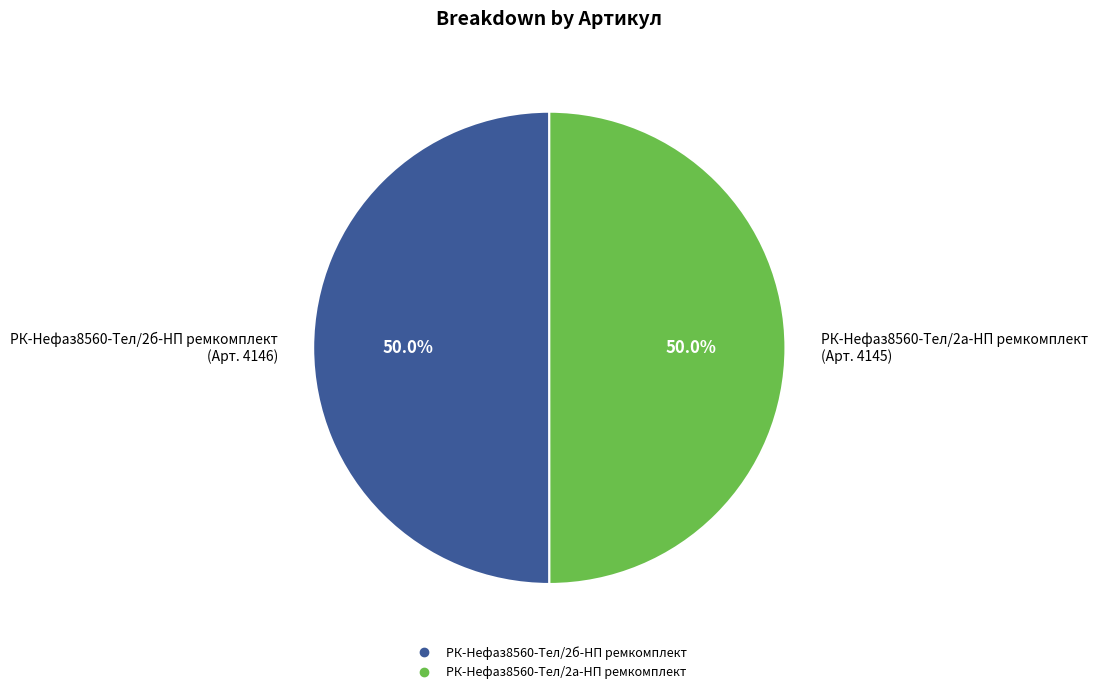

Approximately how many times larger is the value at РК-Нефаз8560-Тел/2а-НП ремкомплект compared to РК-Нефаз8560-Тел/2б-НП ремкомплект?

1.0